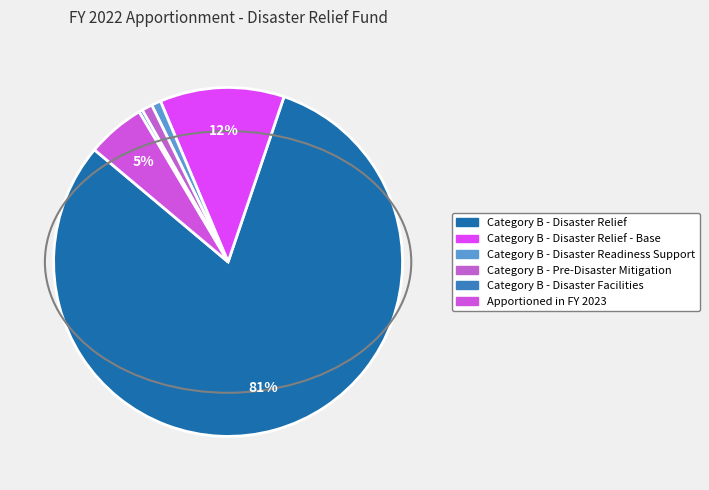

Combined, do Apportioned in FY 2023 and Category B - Disaster Readiness Support account for over 50%?

No